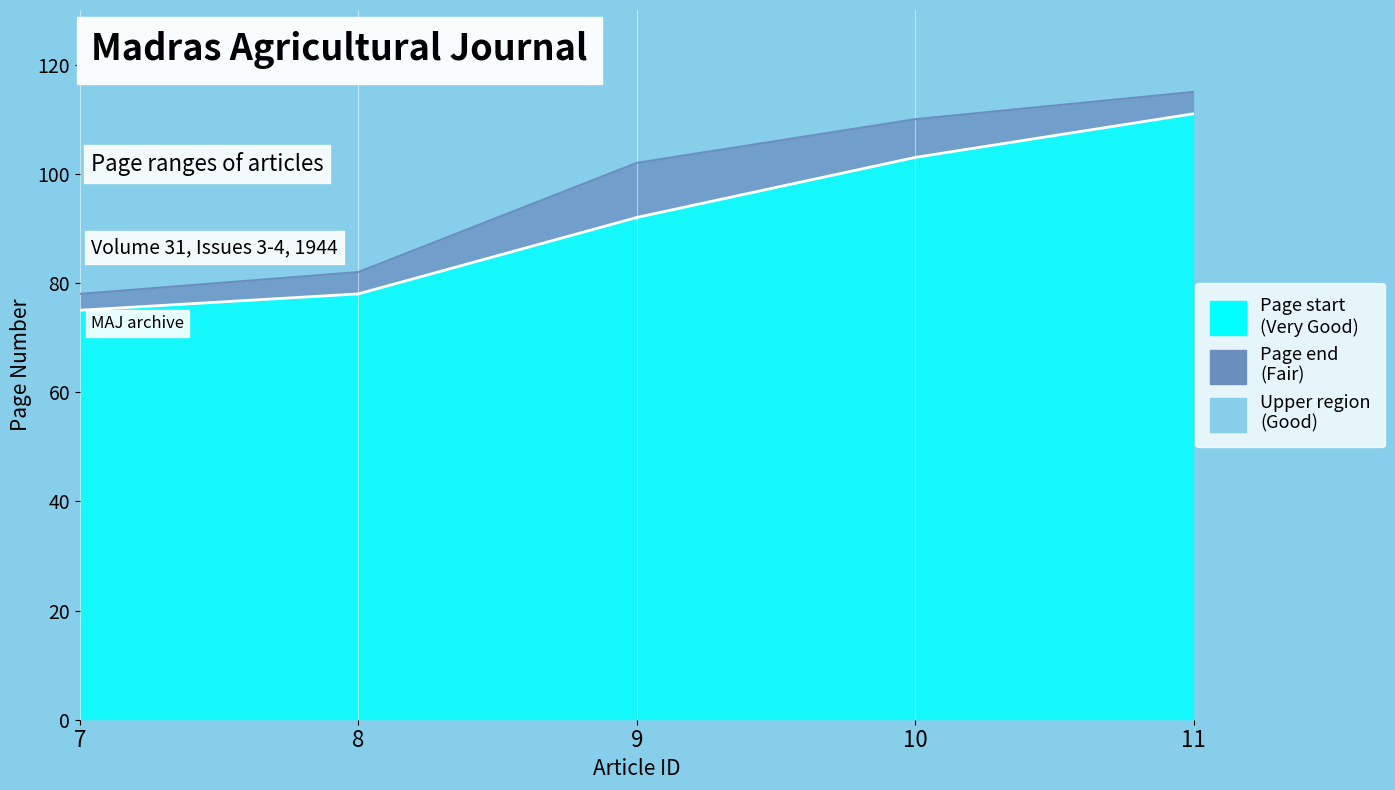

Rank the series at 7 from highest to lowest value.

Page end line, Page start line